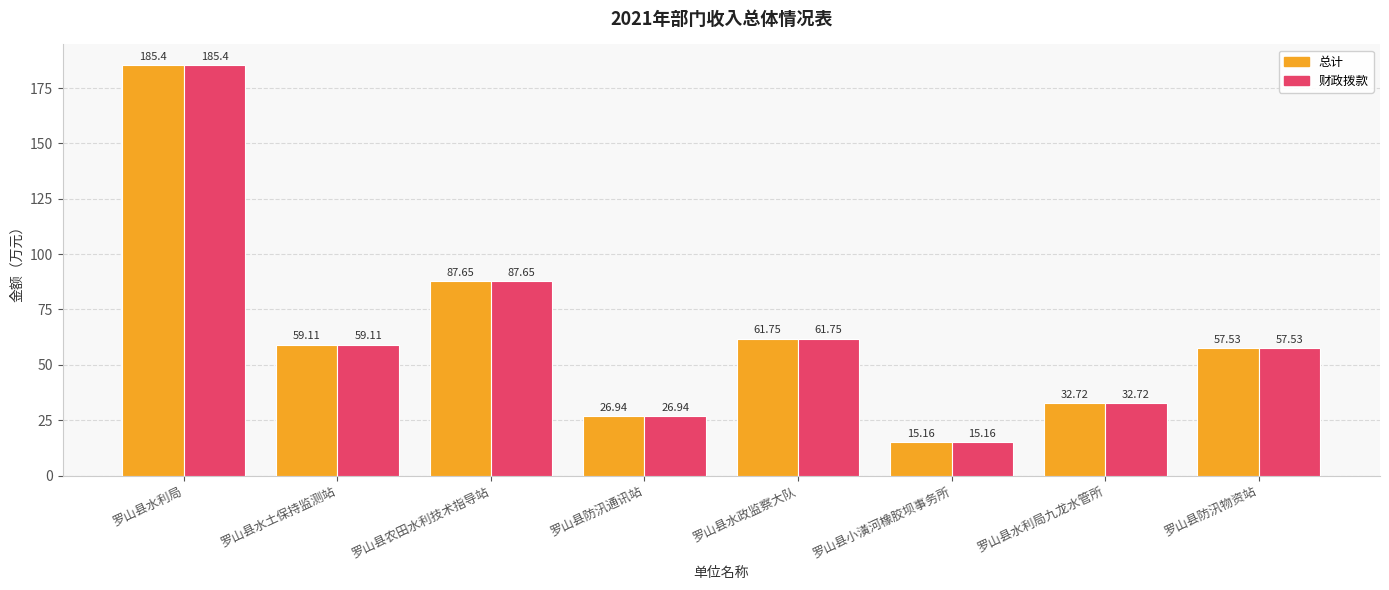

Rank the categories by 财政拨款 value from highest to lowest.

罗山县水利局, 罗山县农田水利技术指导站, 罗山县水政监察大队, 罗山县水土保持监测站, 罗山县防汛物资站, 罗山县水利局九龙水管所, 罗山县防汛通讯站, 罗山县小潢河橡胶坝事务所